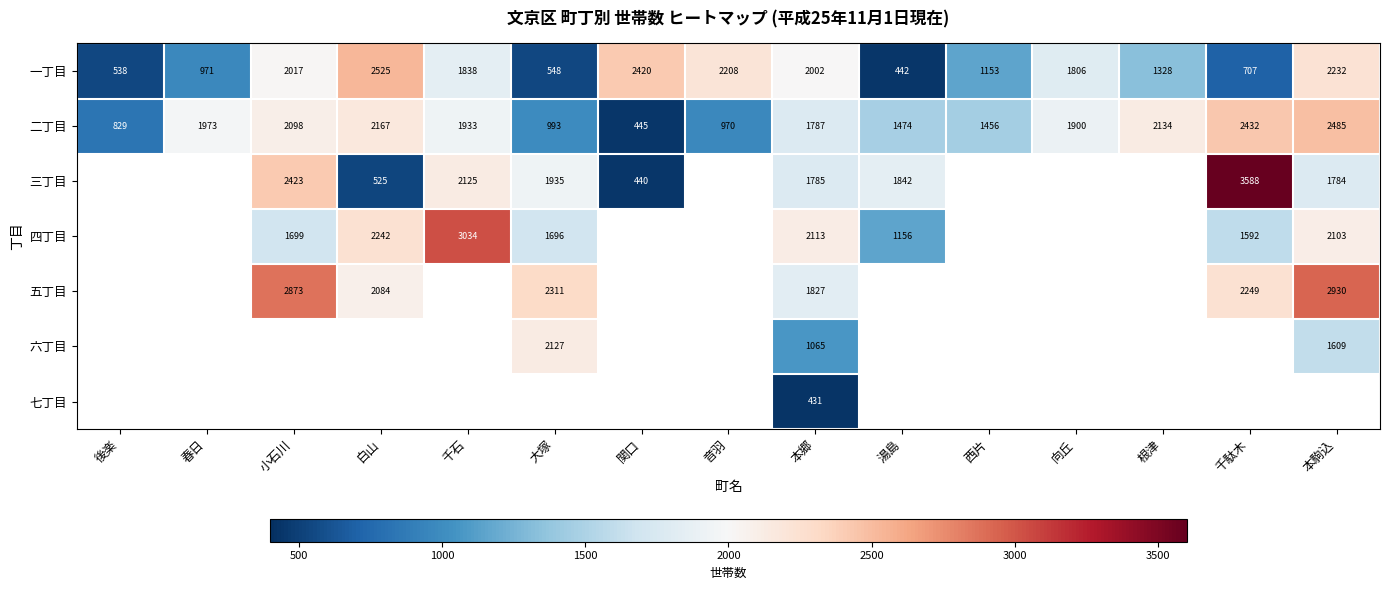

Which category has the lowest value in the 二丁目 series?

関口